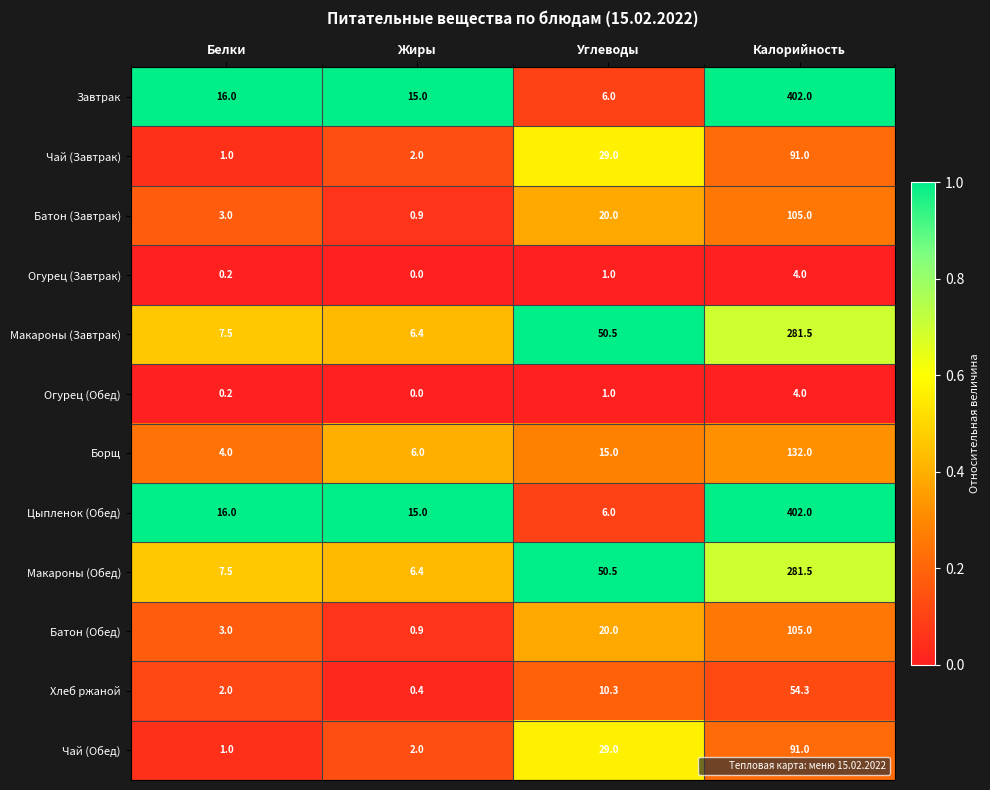

What is the difference between the maximum and minimum values in the Завтрак series?

396.0